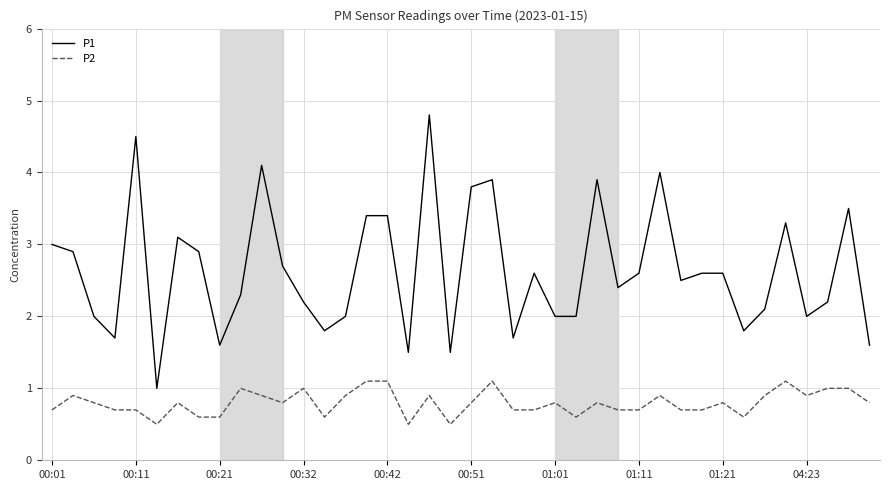

Rank the series by their maximum value, from lowest to highest.

P2, P1